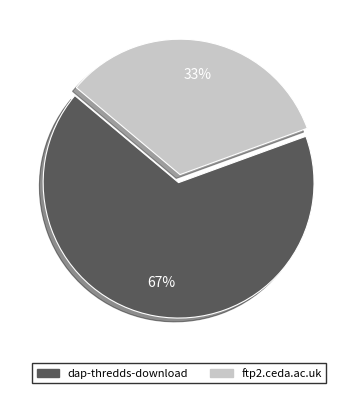

Approximately how many times larger is the value at dap-thredds-download compared to ftp2.ceda.ac.uk?

2.0